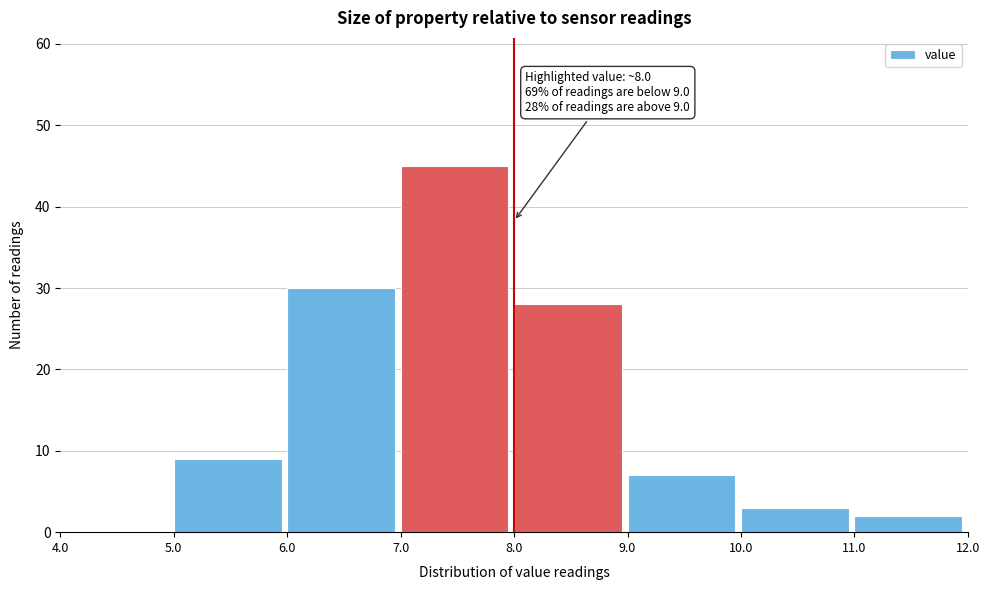

Which range on the x-axis has the tallest bar?

7.0 to 8.0